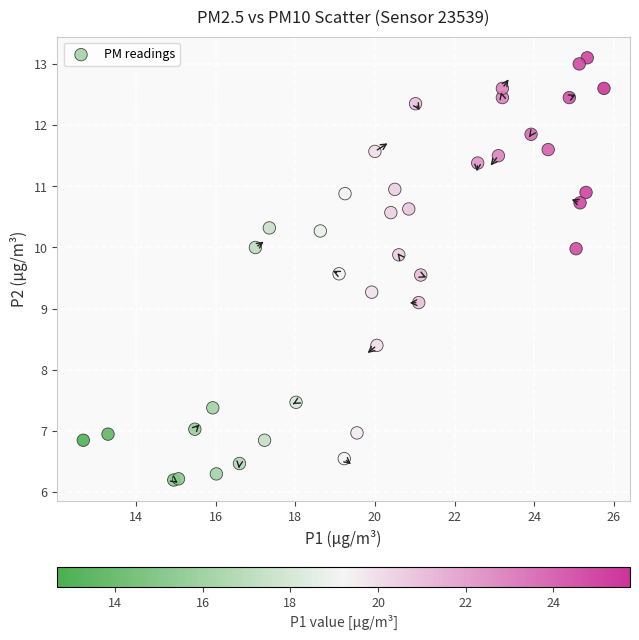

What Y value in the scatter plot is closest to 9?

9.1